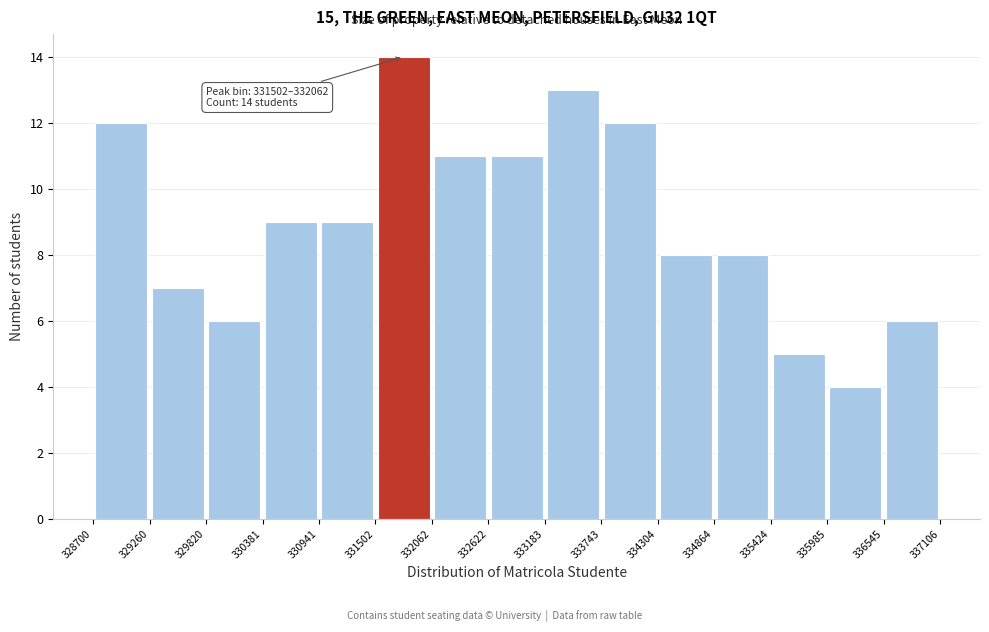

Over which range of the x-axis is the bar tallest?

331502 to 332062